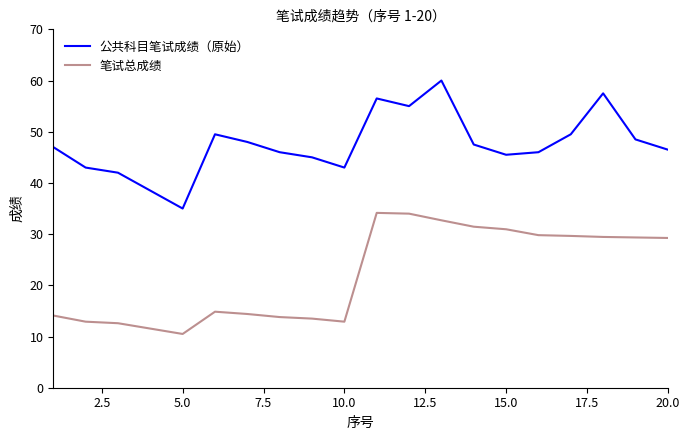

What is the minimum value shown in the chart?

10.5